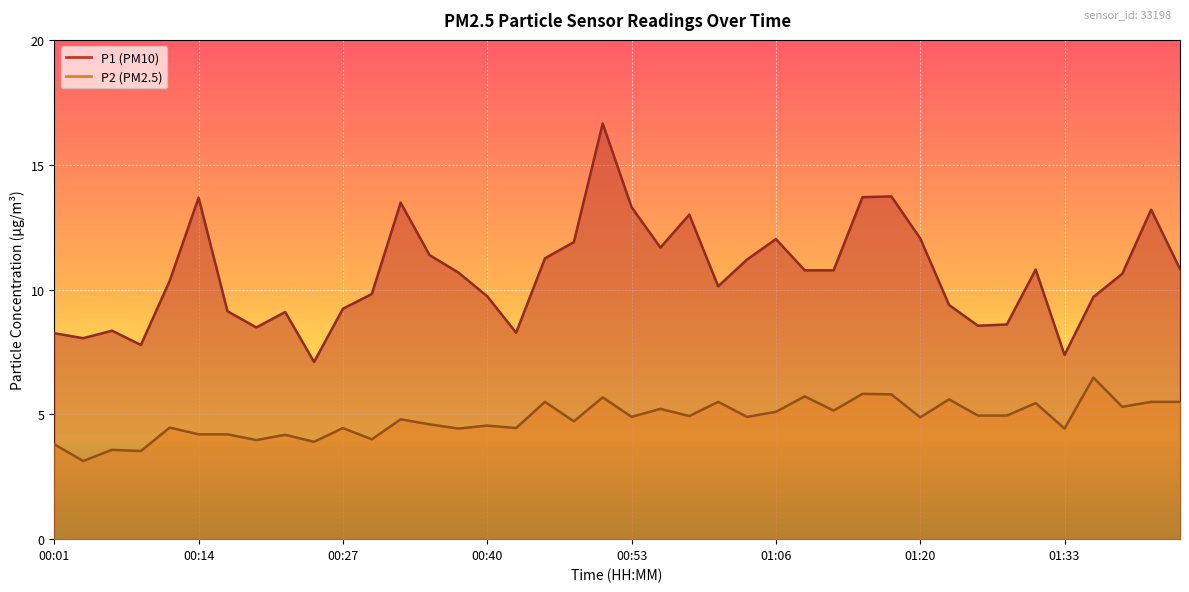

Count the number of categories in the chart.

40